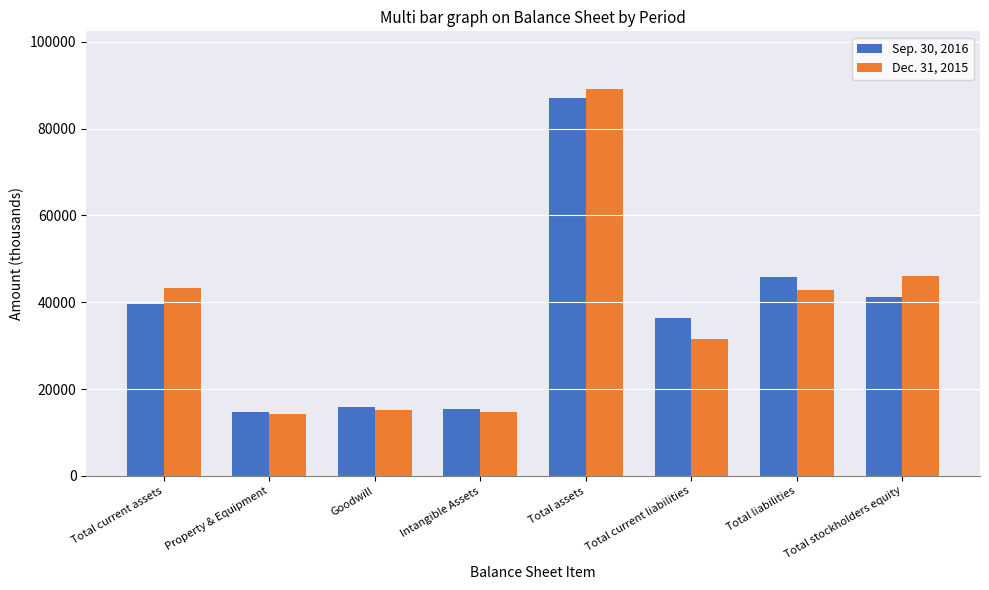

What is the sum of the Dec. 31, 2015 values at Total stockholders equity and Intangible Assets?

60902